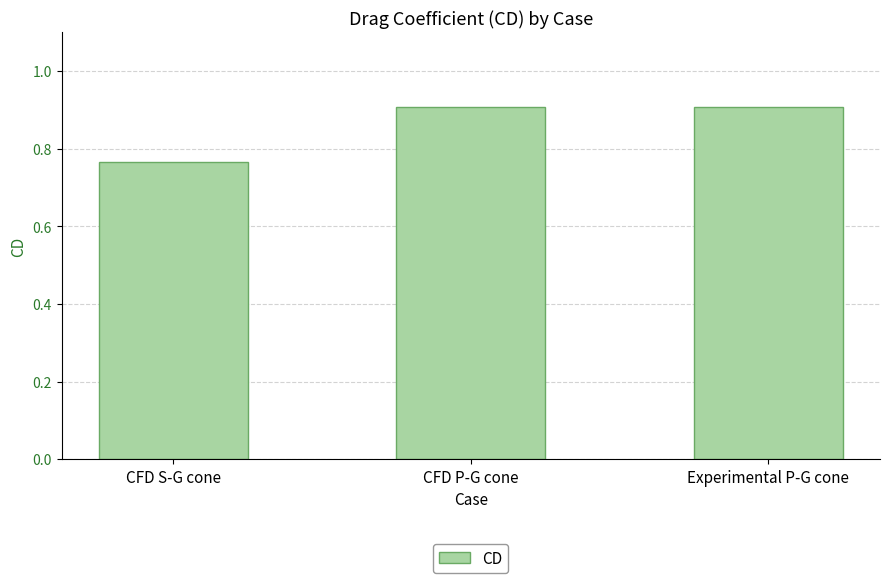

What is the label of the 2nd bar from the right?

CFD P-G cone